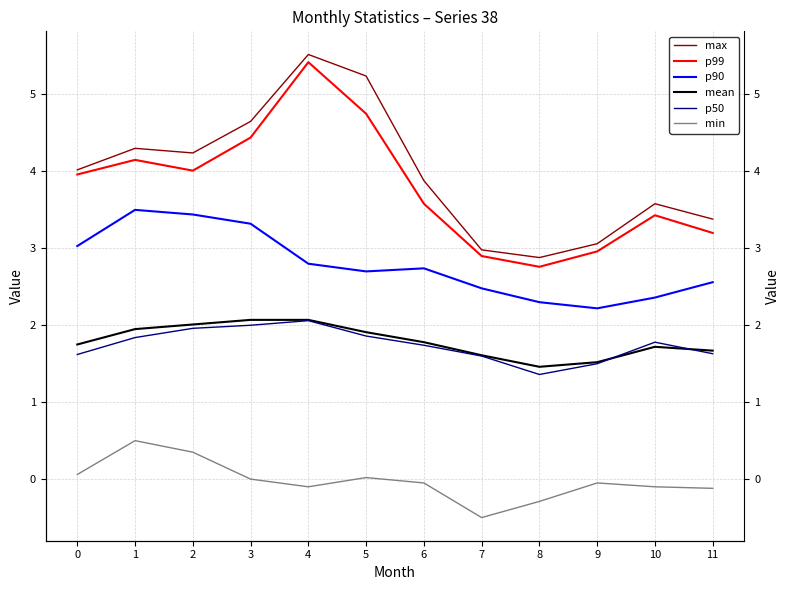

Which series has the largest total across all categories?

max